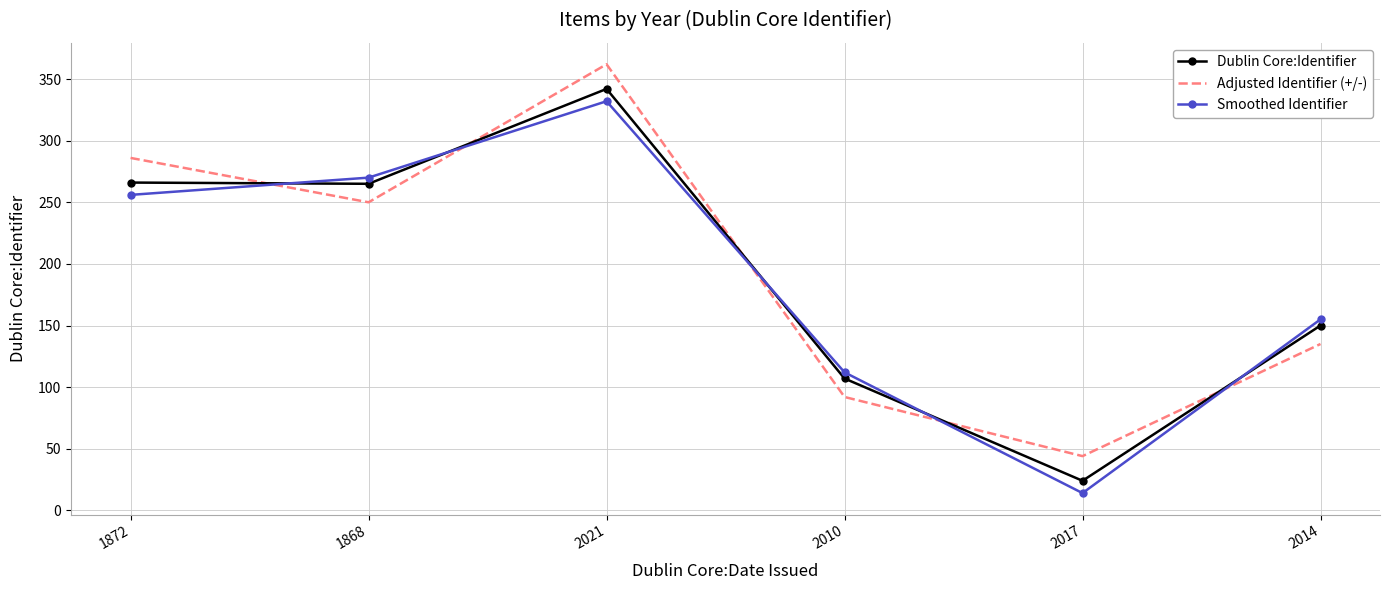

What position from the right is 2014?

1